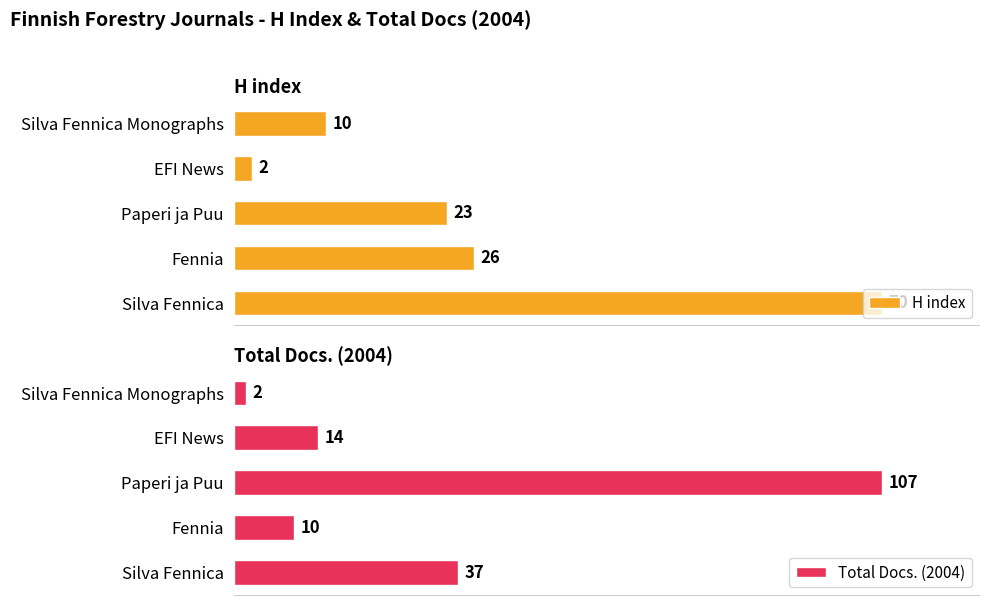

List the series in order of their peak value, highest first.

Total Docs. (2004), H index